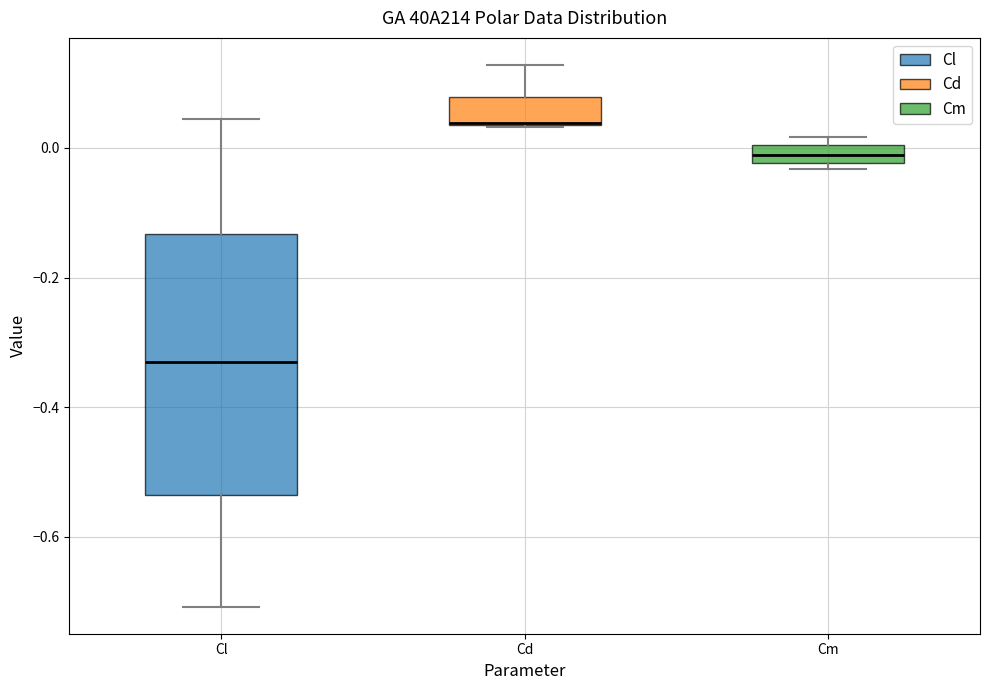

Where does the lower whisker of the box for Cl end on the y-axis? The values are not printed on the chart, so give them approximately, as read against the axis.

-0.70